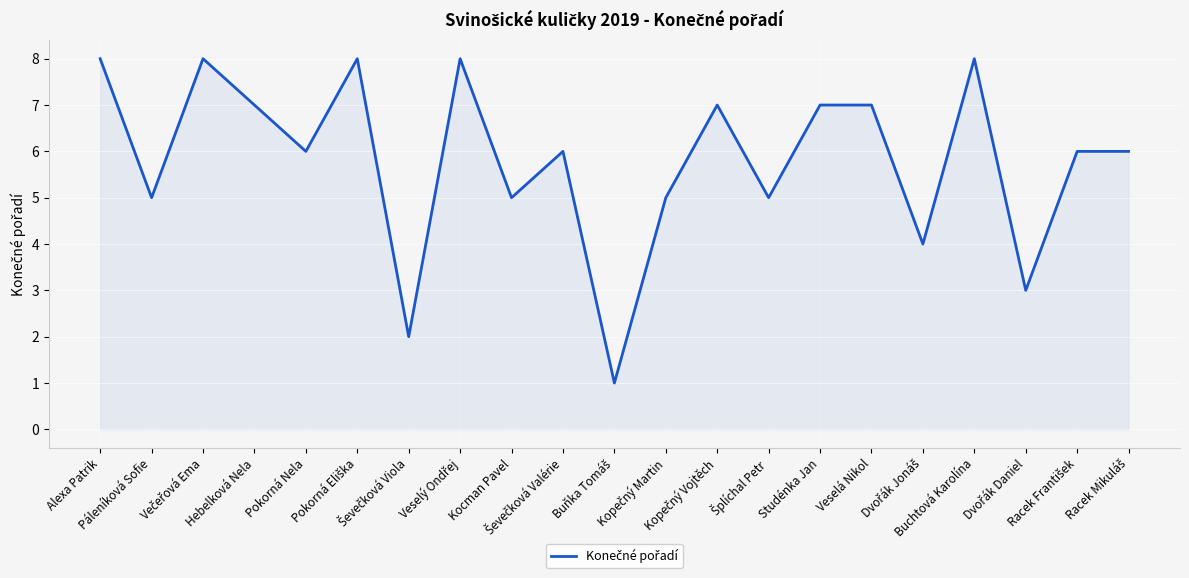

What is the greatest value displayed?

8